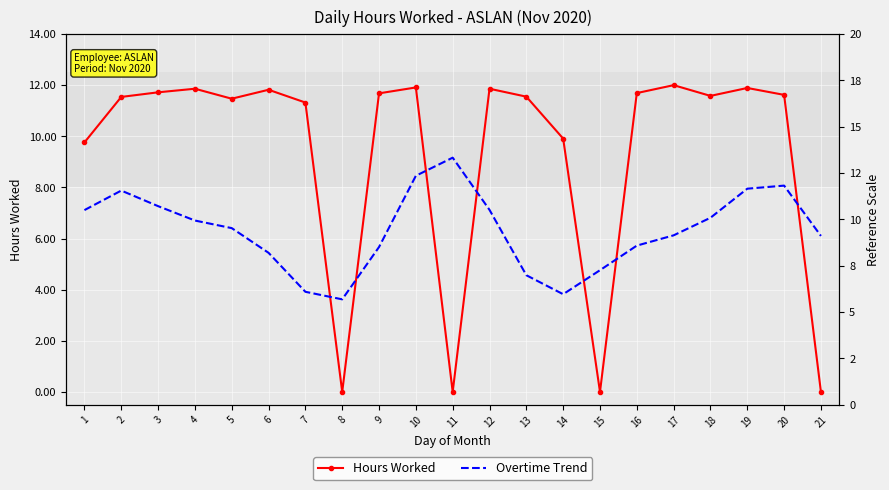

Which category has the lowest value in the Hours Worked series?

8